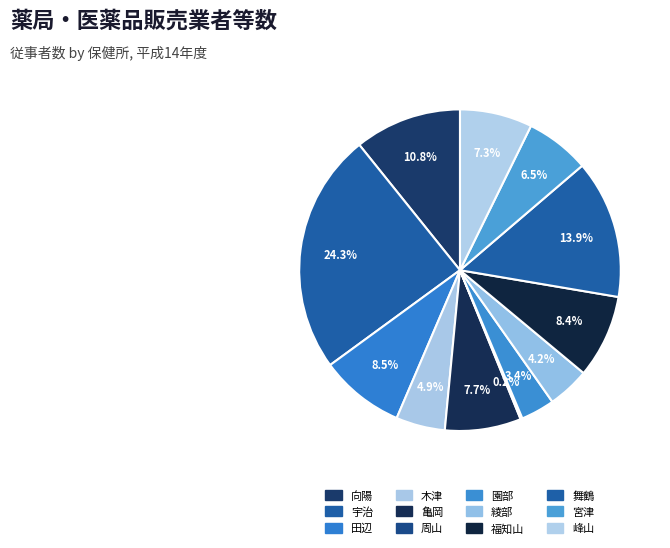

What percentage is the 宇治 slice, to the nearest percent?

24%